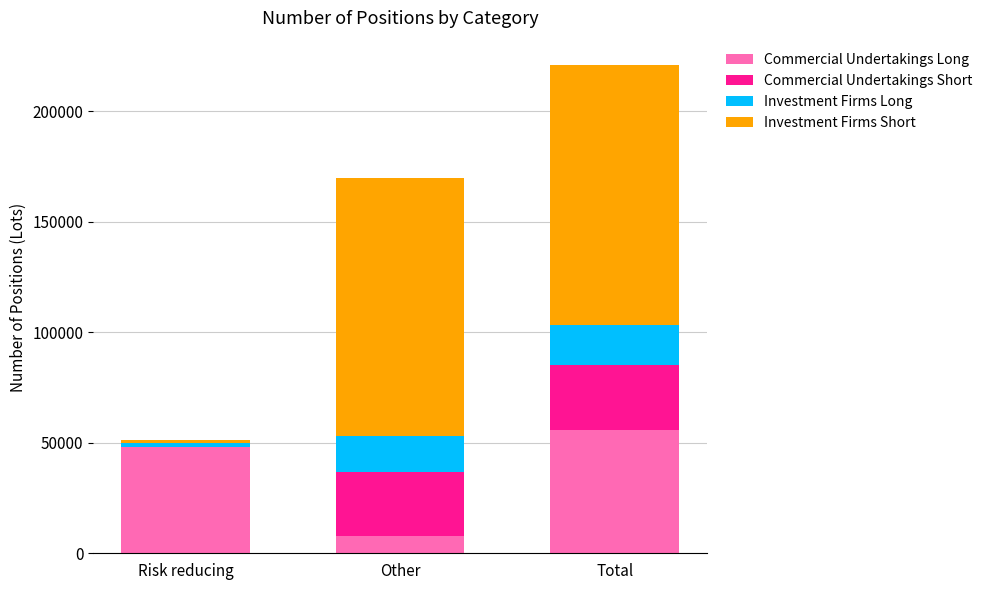

What is the sum of the Commercial Undertakings Long values at Total and Other?

63206